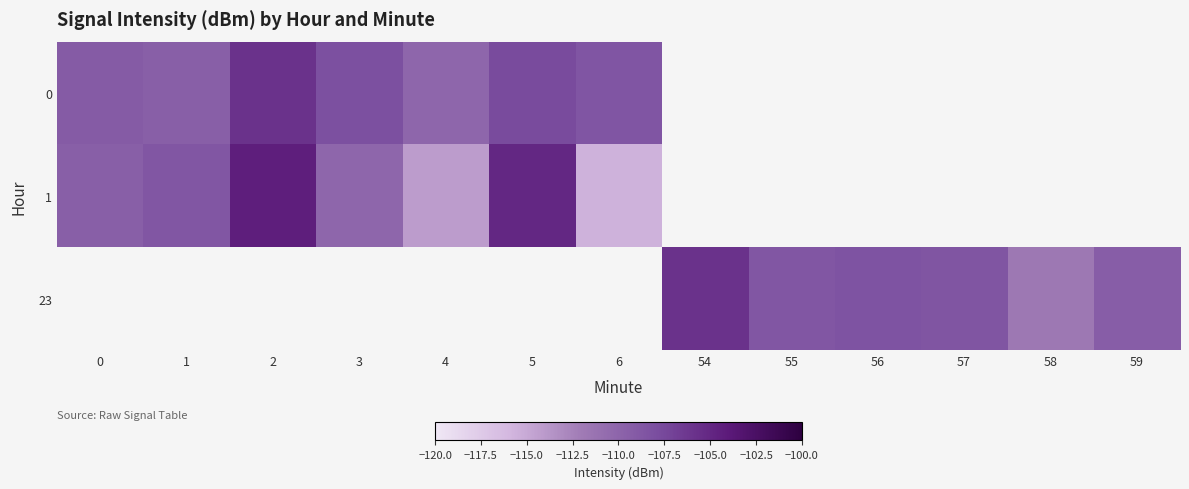

The 1 series shows -115.6 at 6. True or false?

True